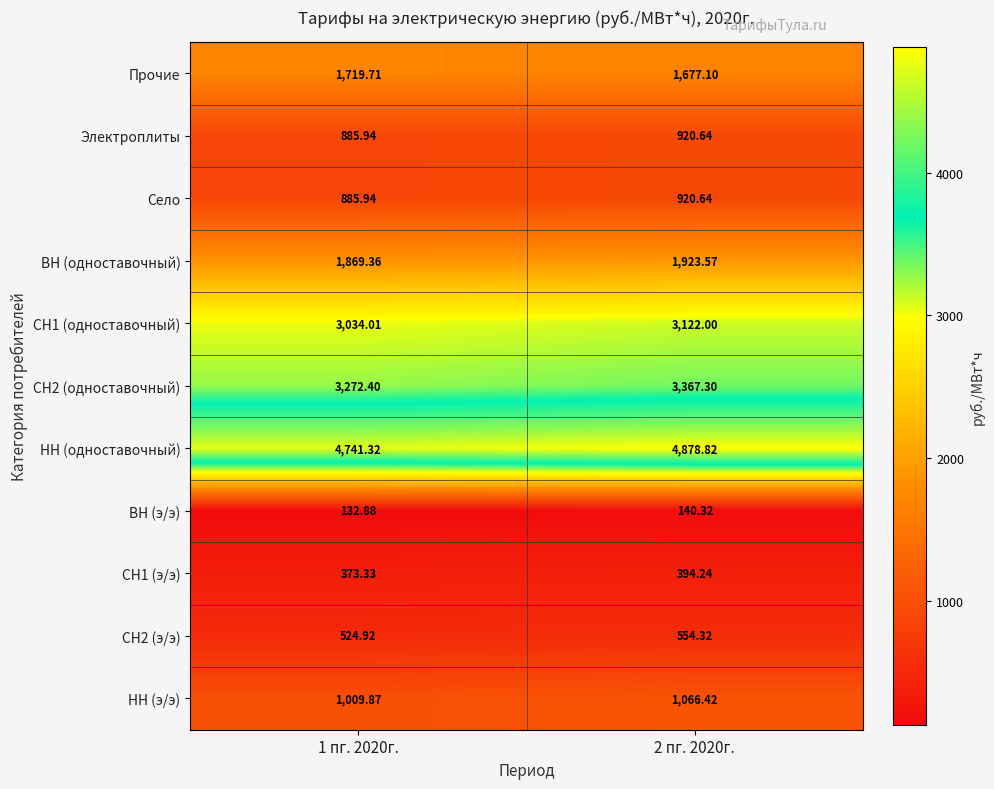

Which label corresponds to the smallest value in the chart?

1 пг. 2020г.